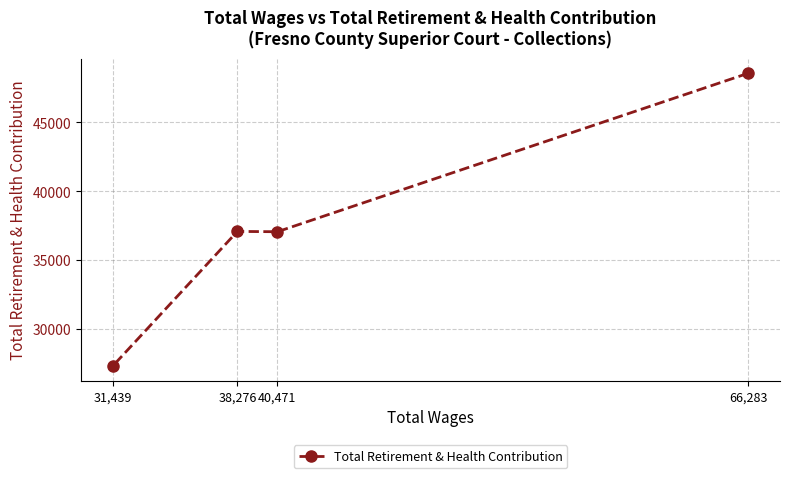

What is the difference between the values at 40,471 and 38,276?

22